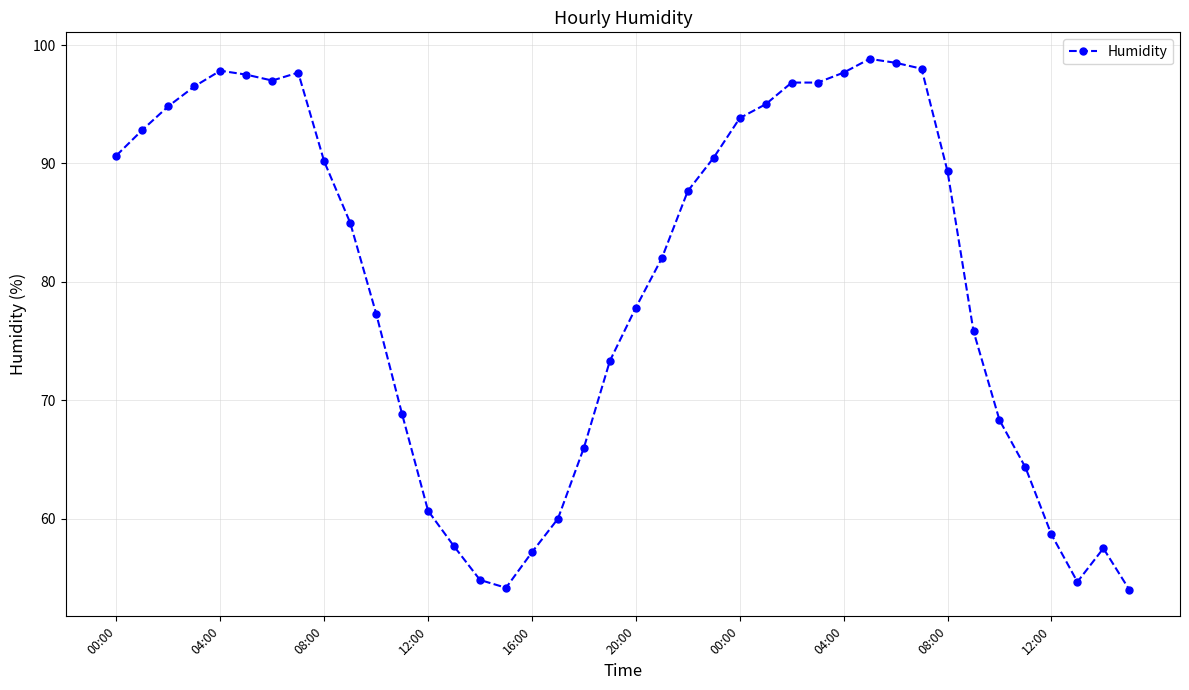

Does the chart display data point markers on the line(s)?

Yes